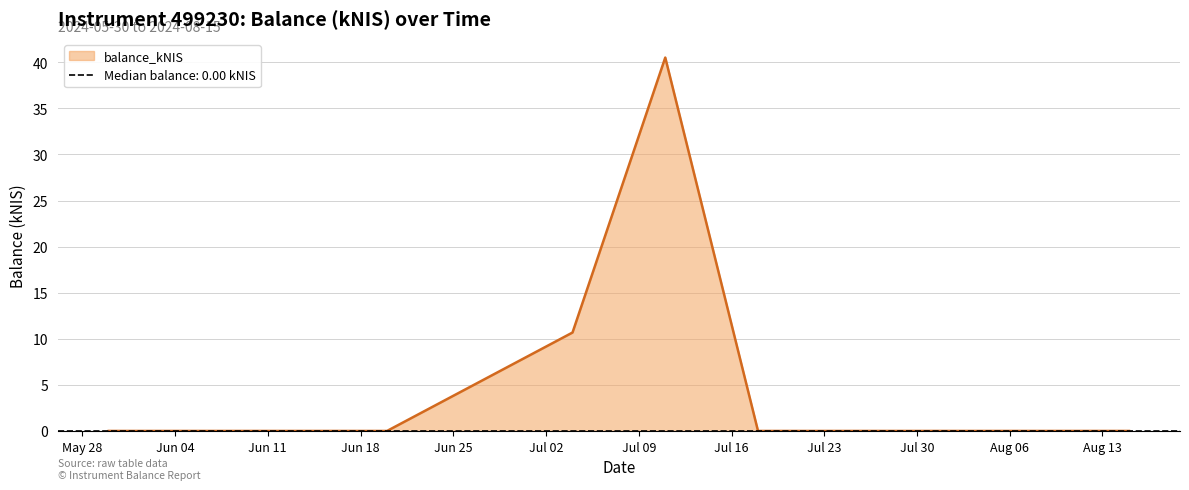

Reading left to right, list all the values displayed in this chart.

0.0	0.0	0.0	10.7	40.5	0.0	0.0